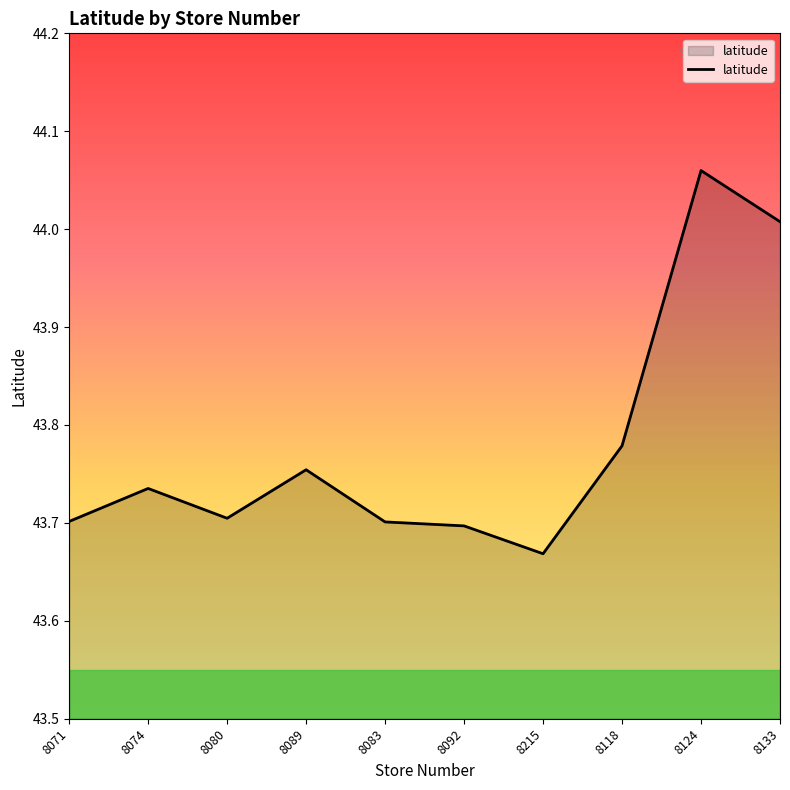

True or false: the data shows 59.7 at 8215.

False